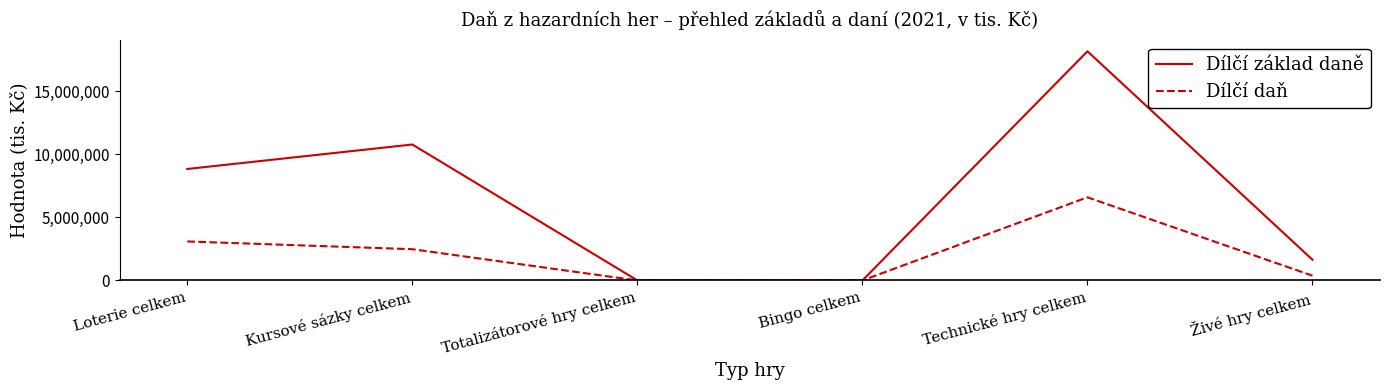

What is the spread (max minus min) of values at Kursové sázky celkem?

8291093.0